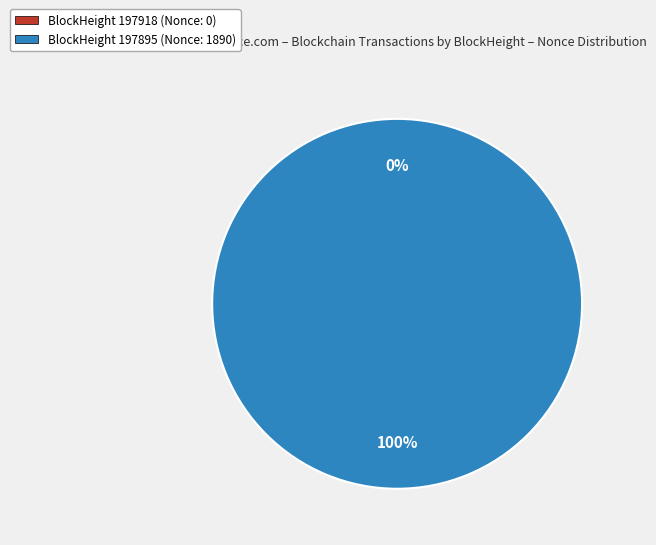

How many segments does this pie chart have?

2